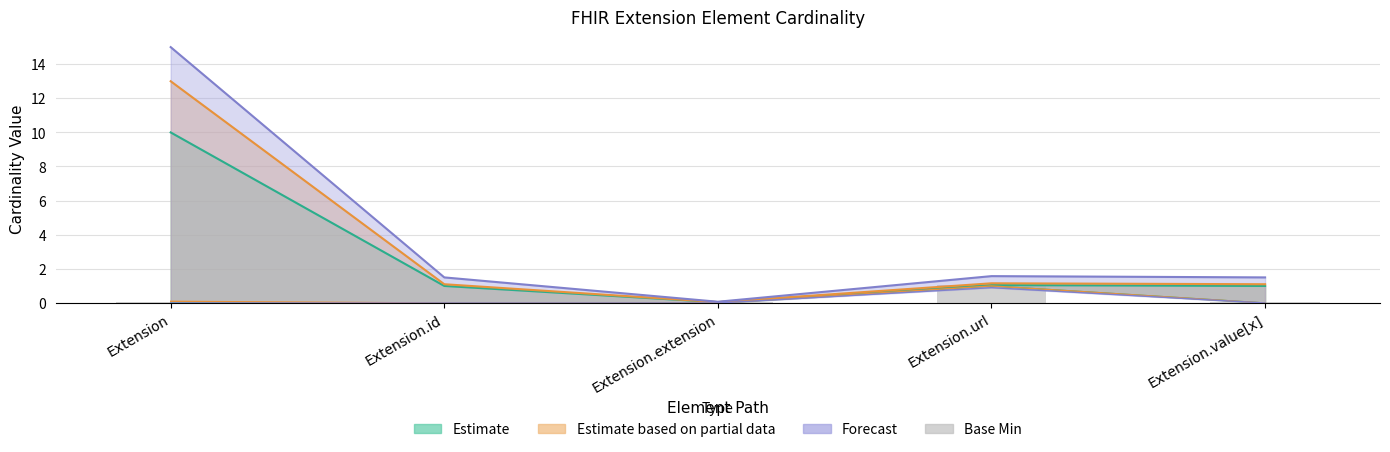

Which has a higher value, Extension.extension or Extension.id?

Extension.extension